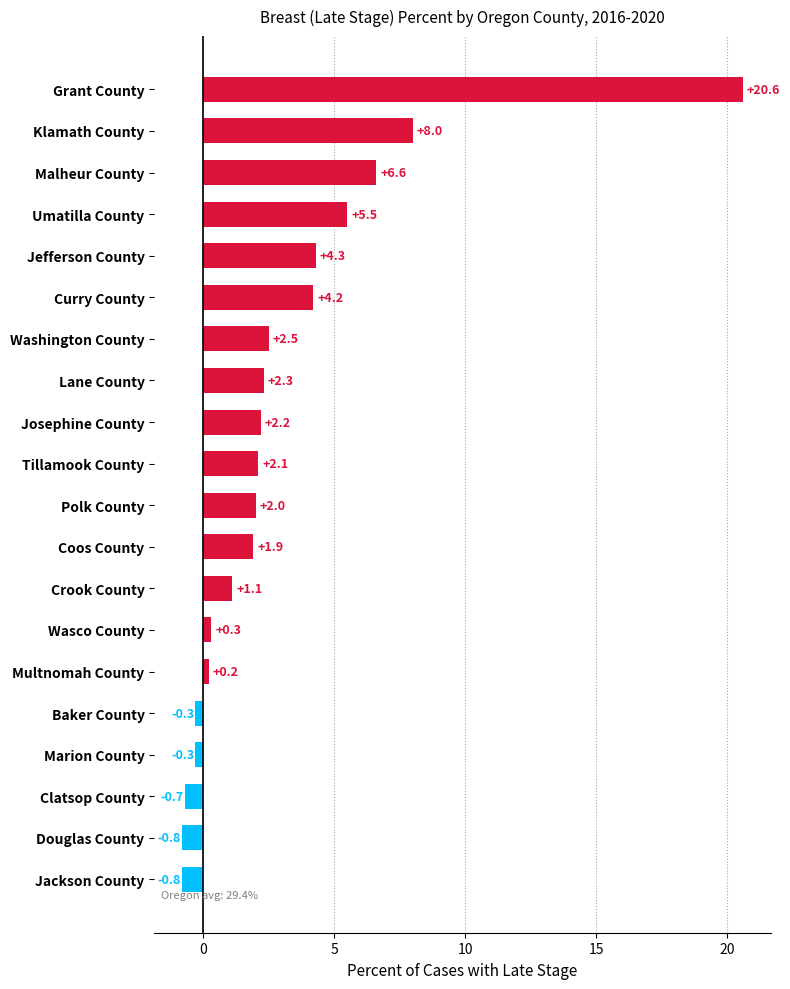

At which label is the value closest to 9?

Klamath County